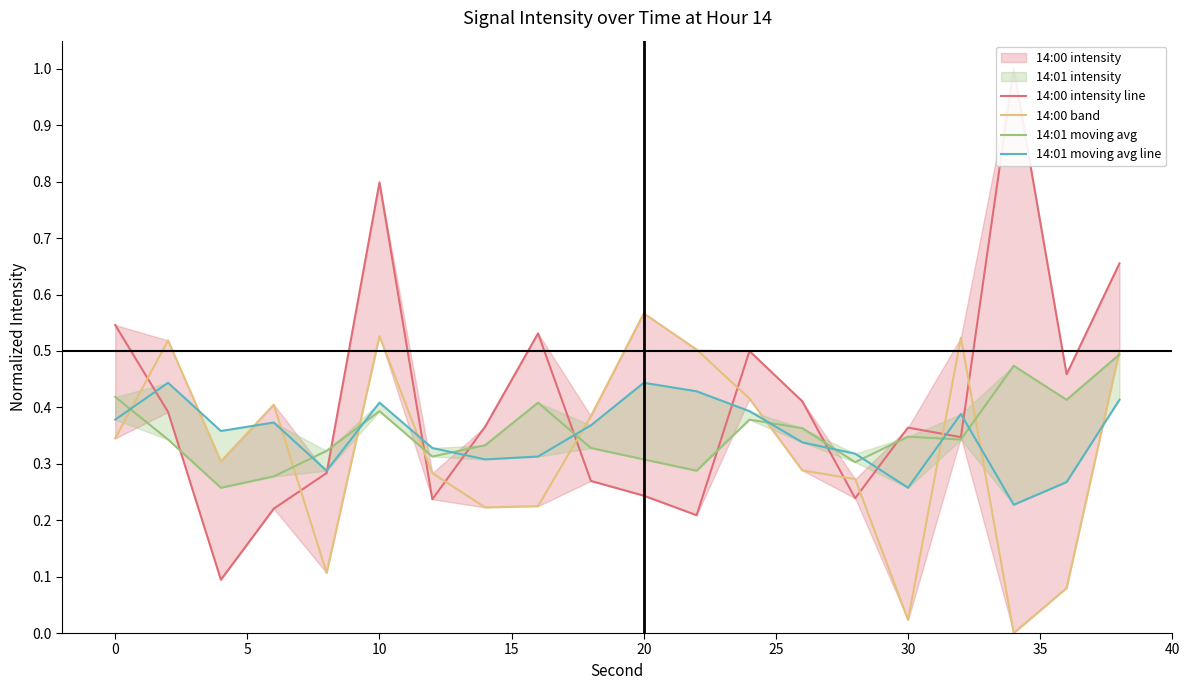

List the series in order of their peak value, lowest first.

14:01 moving avg line, 14:01 moving avg, 14:00 band, 14:00 intensity line